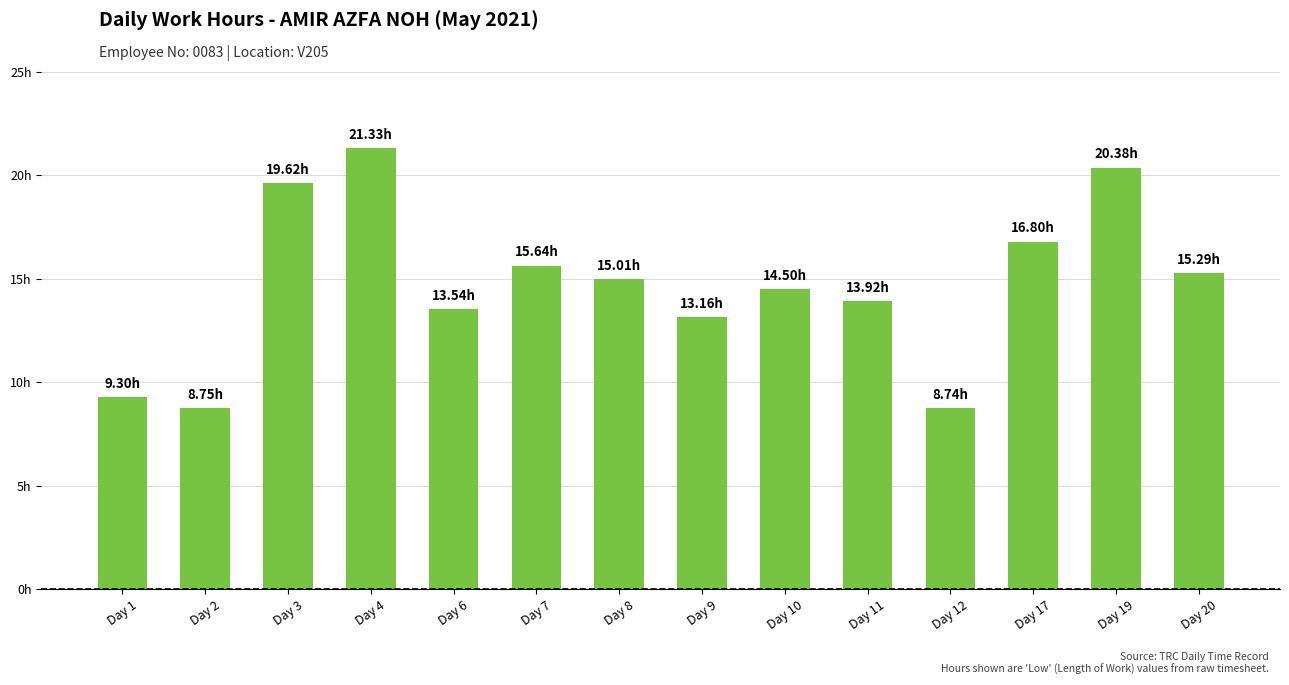

Where is the data nearest to the value 15?

Day 8